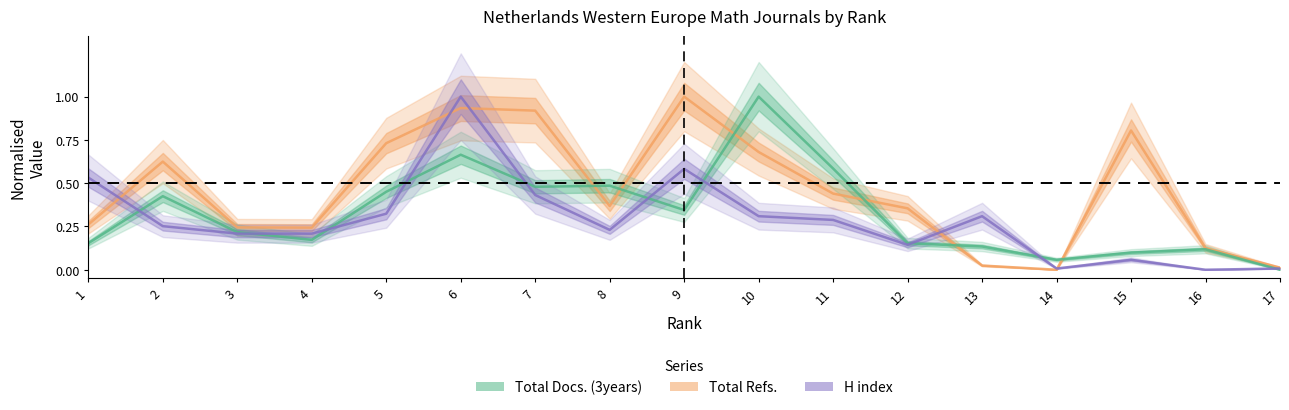

List the labels in order of Total Docs. (3years) value, largest first.

10, 6, 11, 8, 7, 5, 2, 9, 3, 4, 1, 12, 13, 16, 15, 14, 17